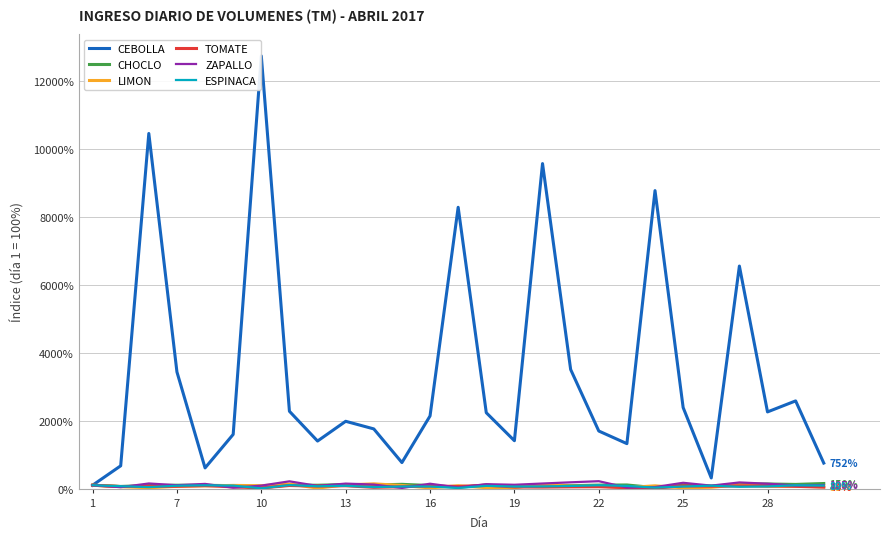

How many interior local valleys does the CEBOLLA series have?

7